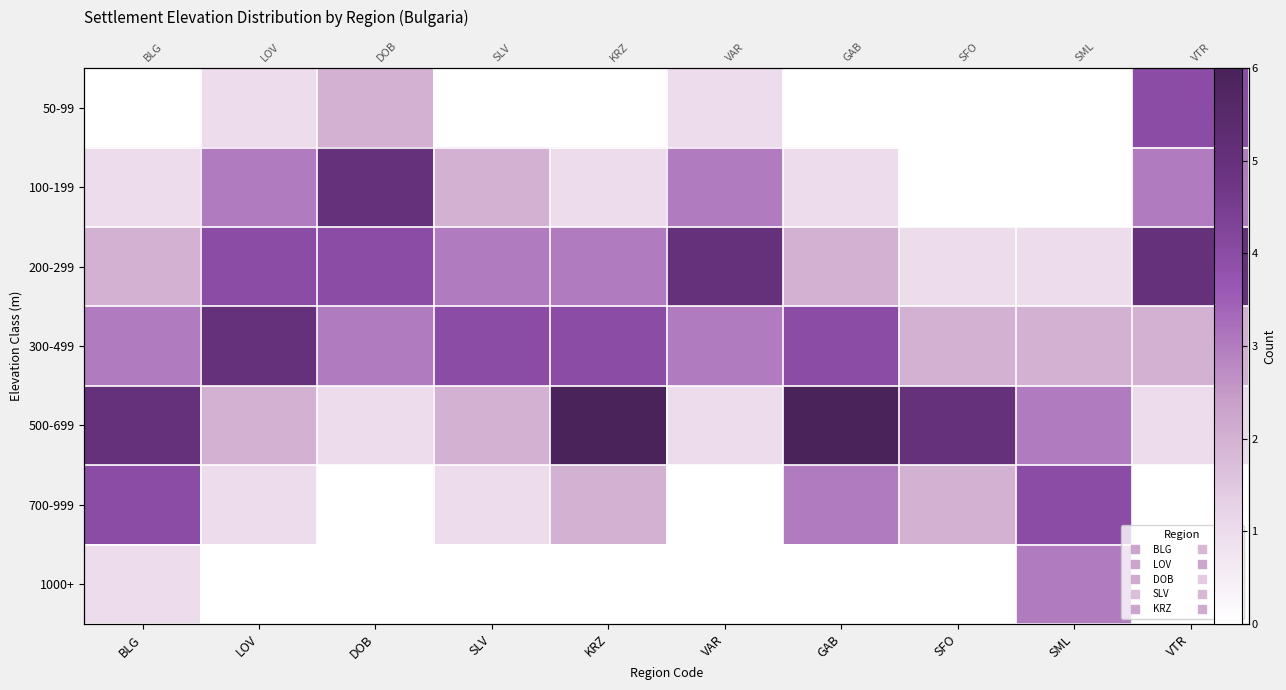

What is the difference between the 700-999 values at VAR and KRZ?

2